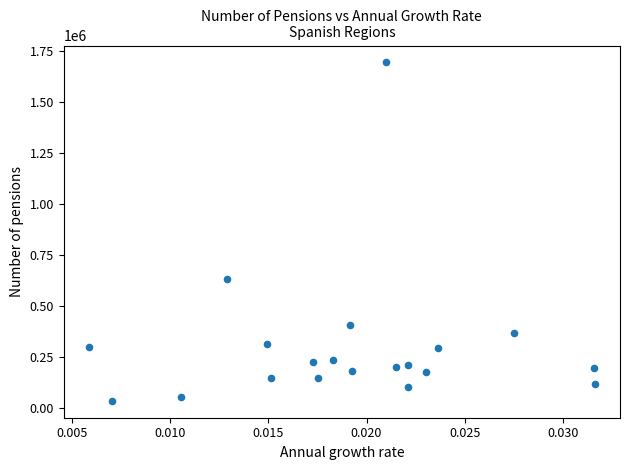

What Y value in the scatter plot is closest to 864240?

632117